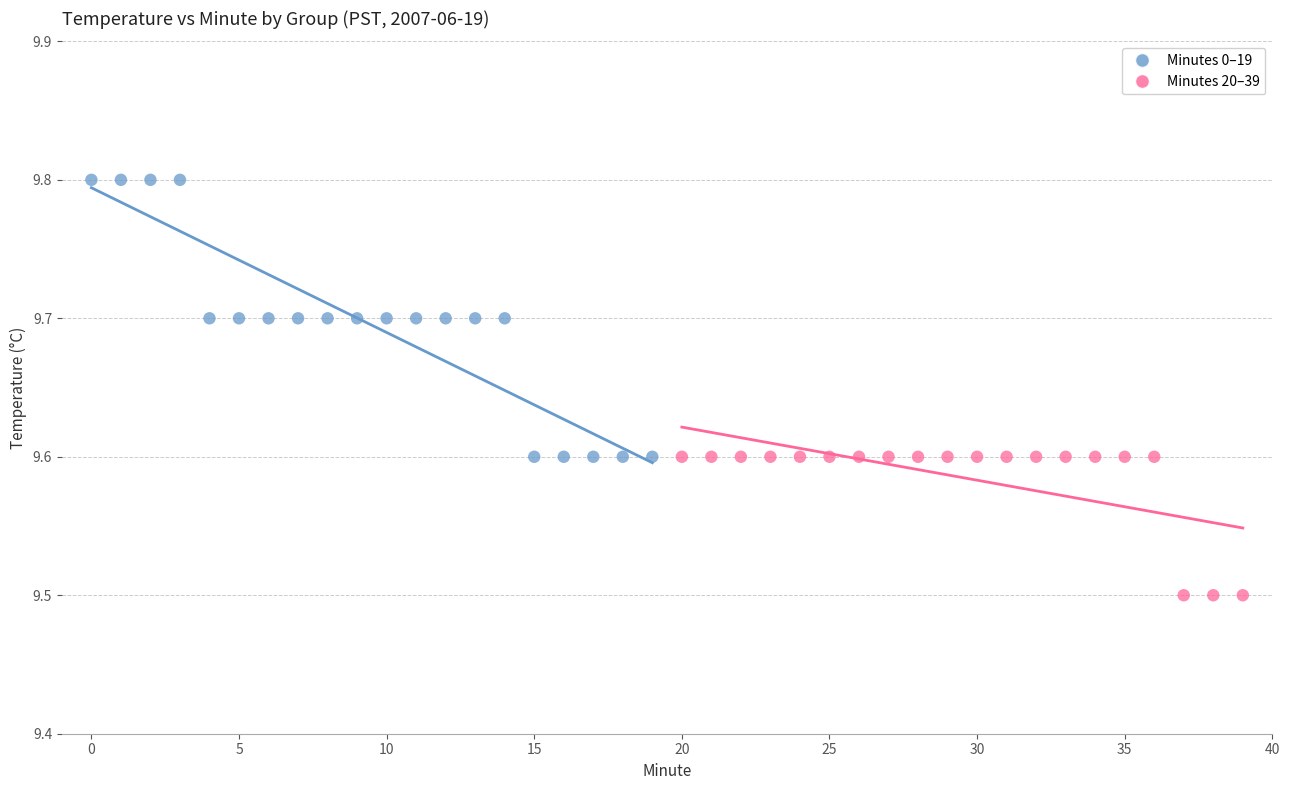

Which series has the largest Y range (max minus min)?

Minutes 0–19